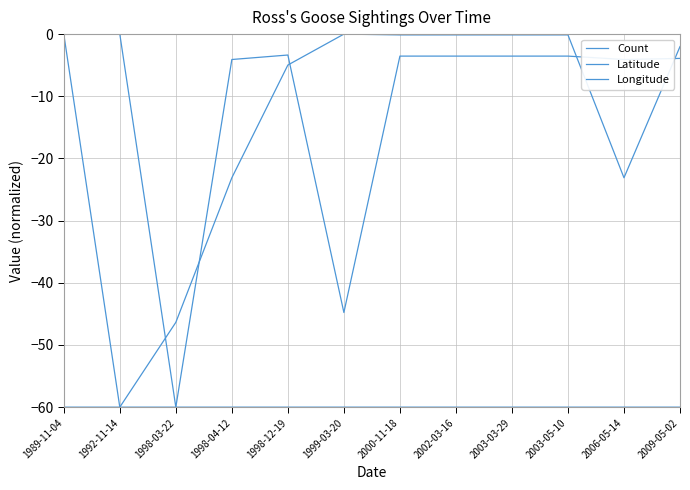

Count the number of categories in the chart.

12